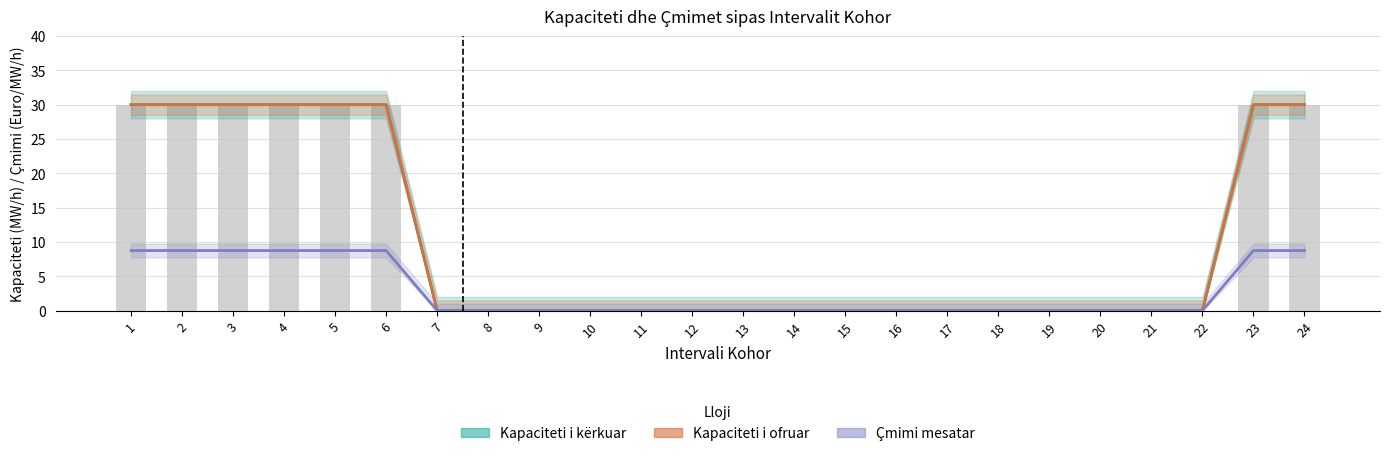

Which series has the widest spread of values?

Kapaciteti total i kërkuar (MW/h)